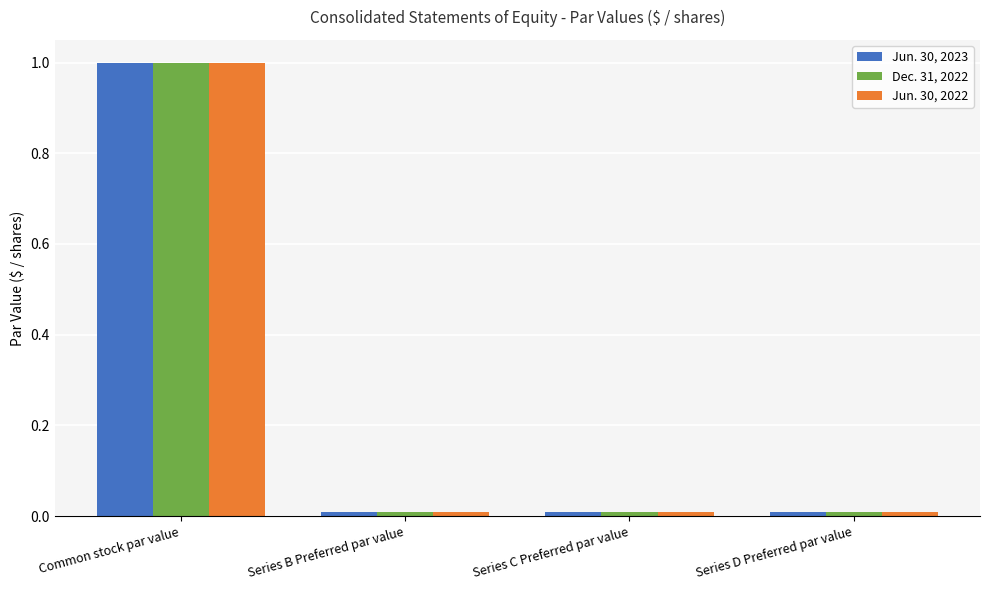

What is the sum of all Jun. 30, 2022 values?

1.0